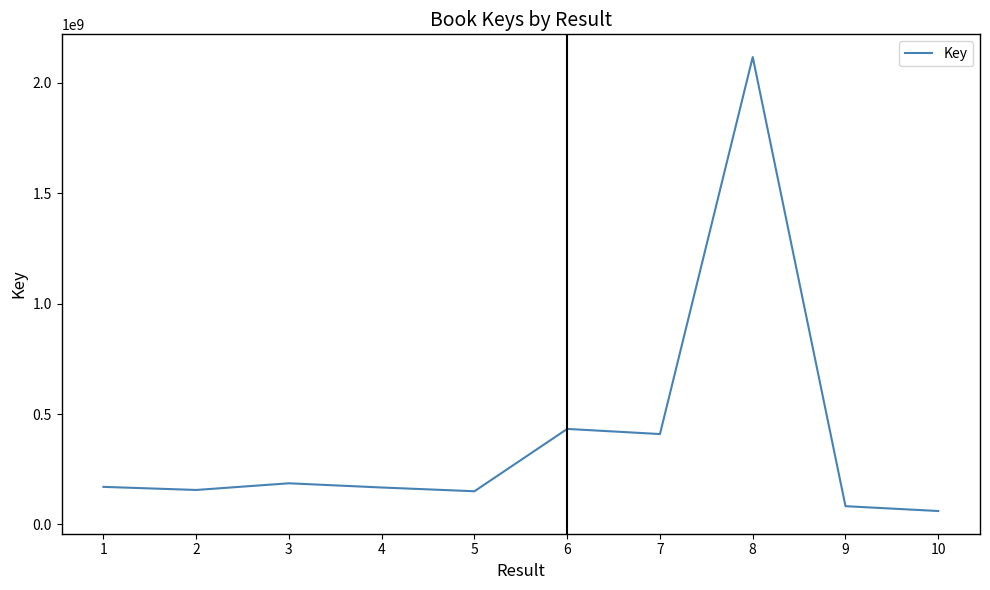

The value at 4 is 167614687. True or false?

True